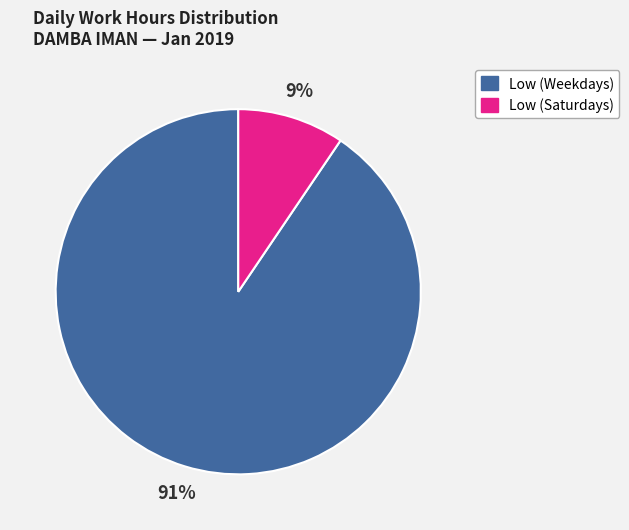

Is there any slice that represents more than half of the pie?

Yes